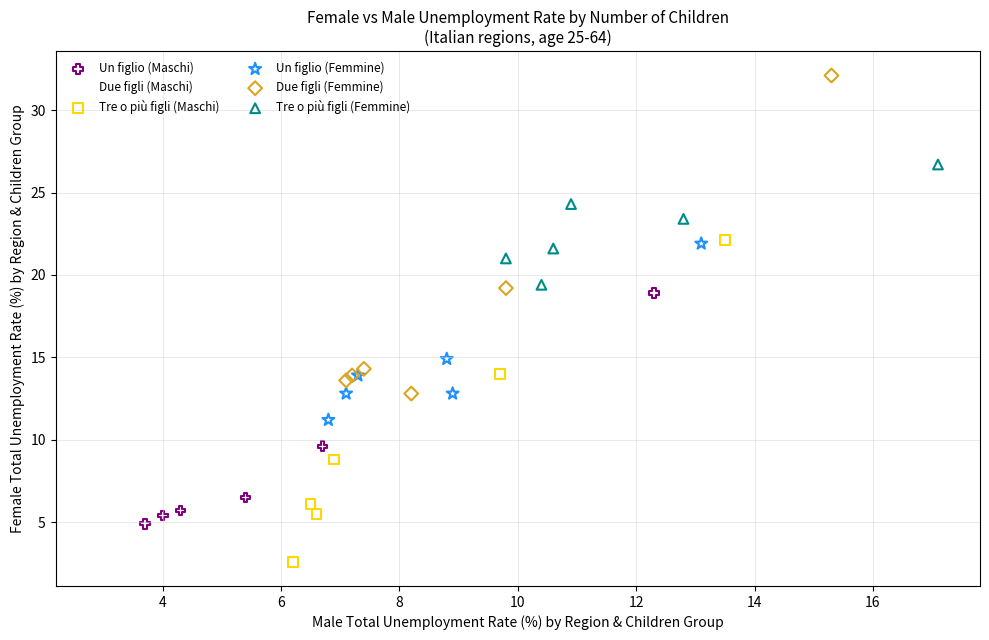

Which series reaches the maximum Y coordinate?

Due figli (Femmine)